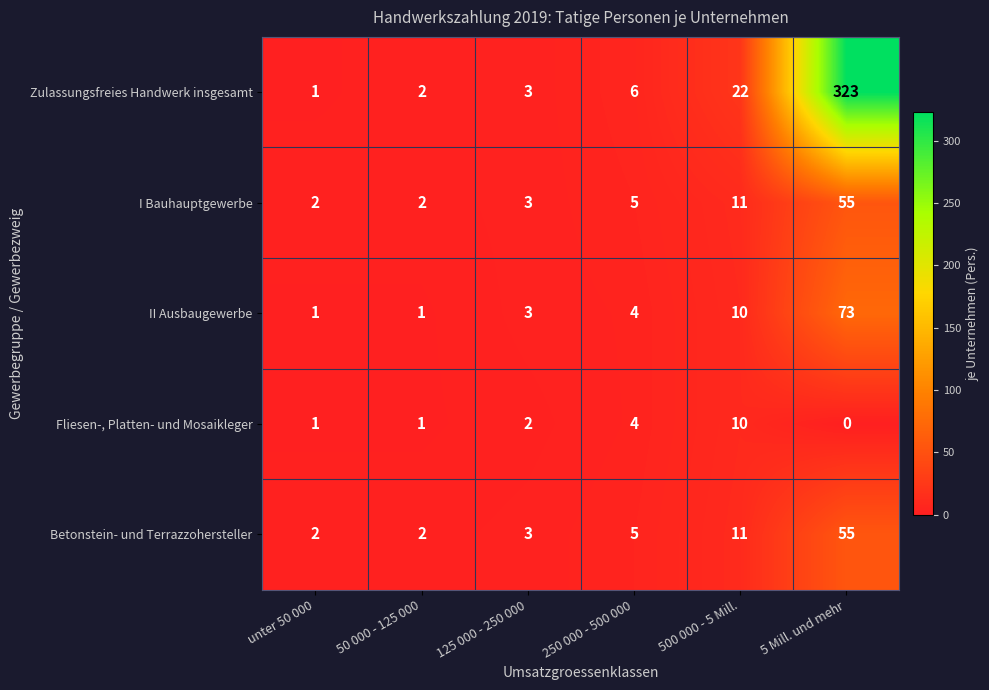

What is the total value across all series at 250 000 - 500 000?

24